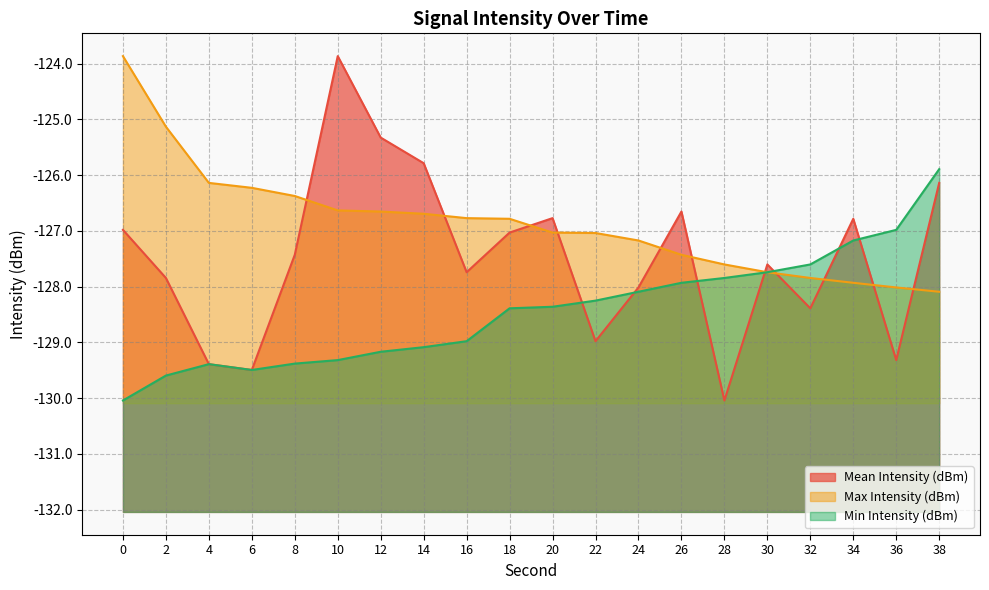

True or false: Max Intensity (dBm) and Min Intensity (dBm) intersect in this chart.

False